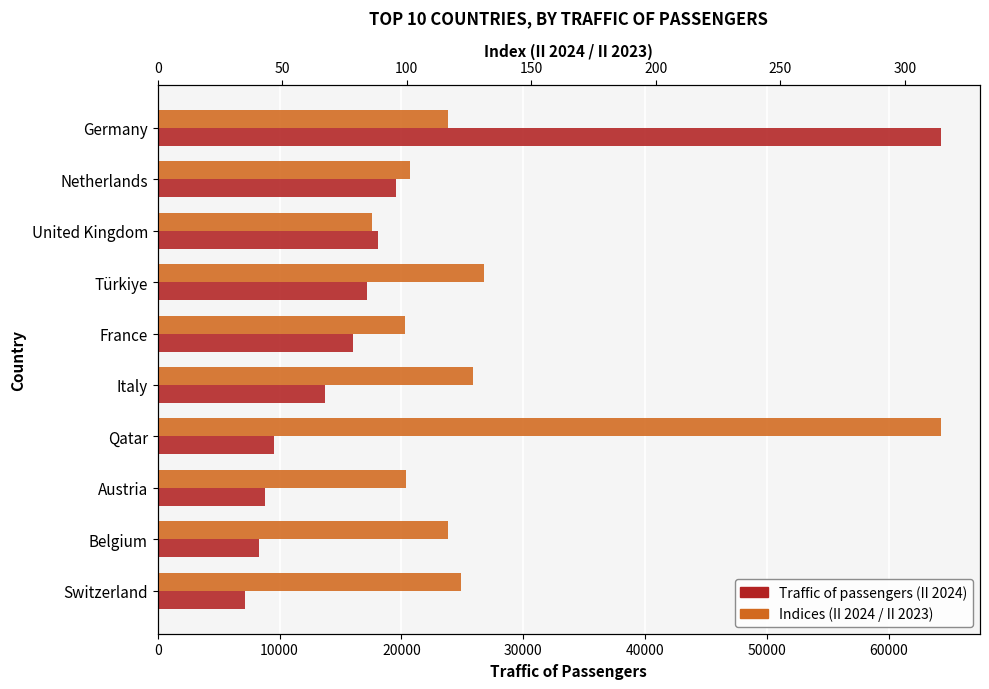

Which series has the largest total across all categories?

Traffic of passengers (II 2024)